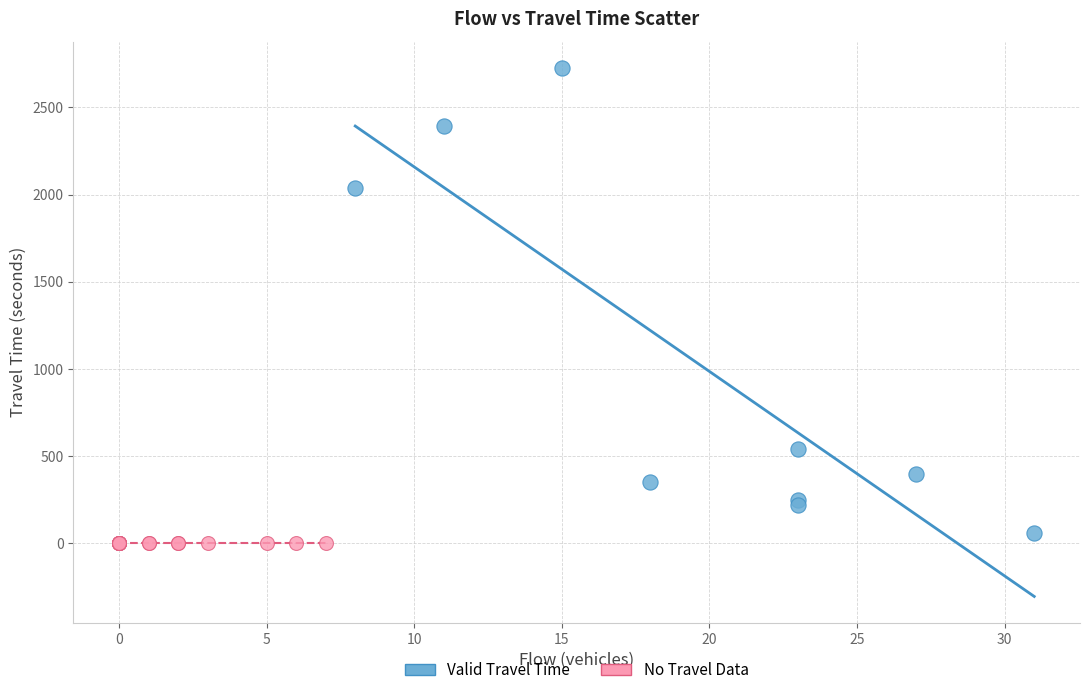

Which series reaches the maximum Y coordinate?

Valid Travel Time